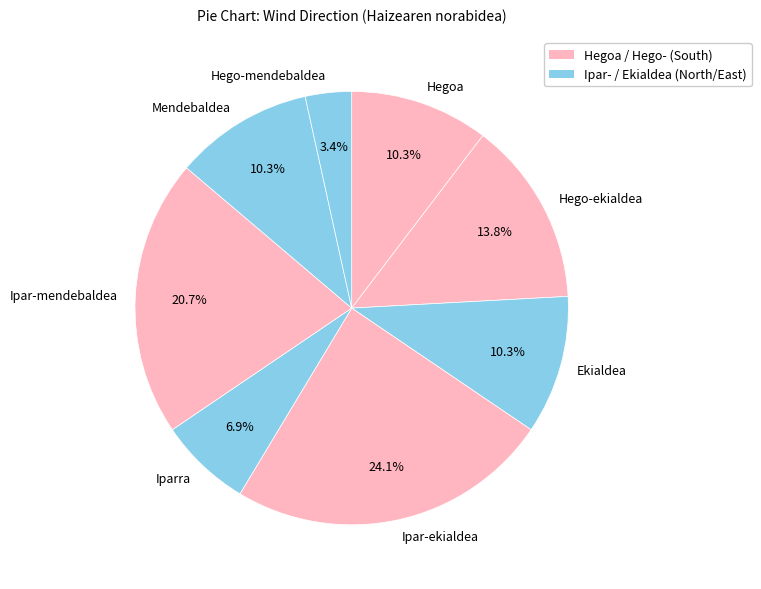

Is there a majority slice in this chart?

No